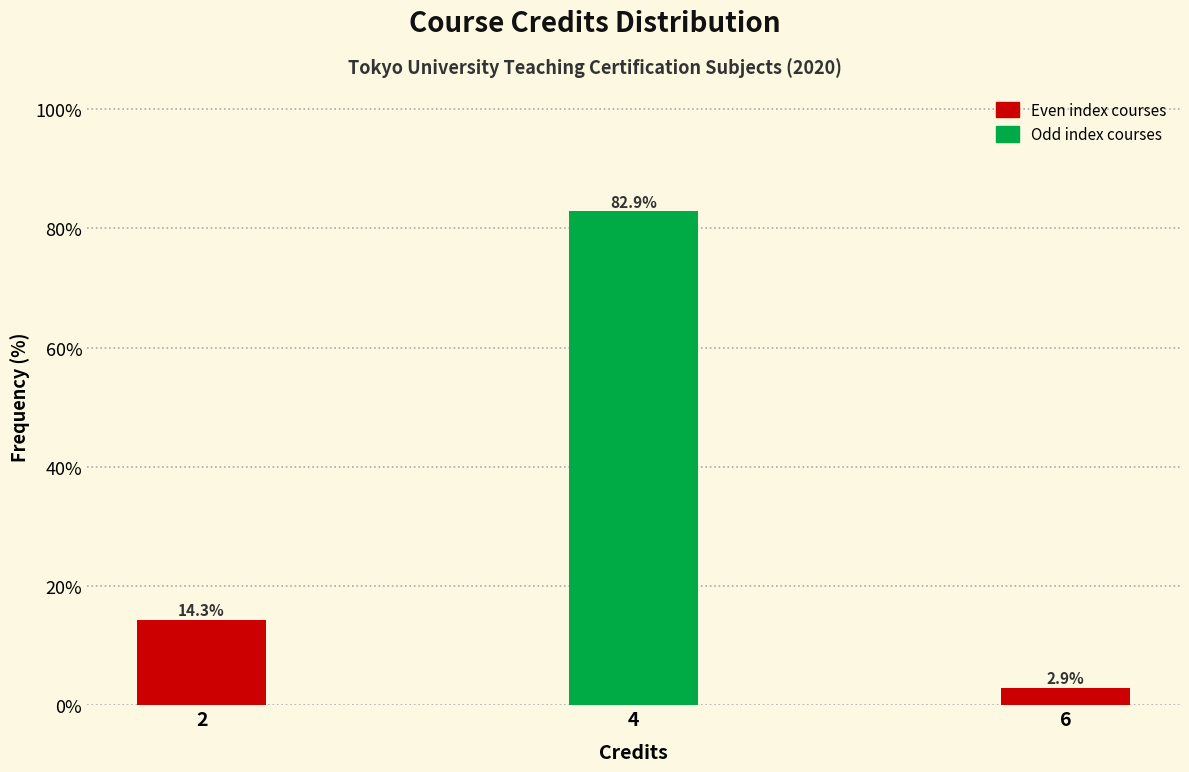

Reading right to left, extract all data points from this chart.

2.9	82.9	14.3